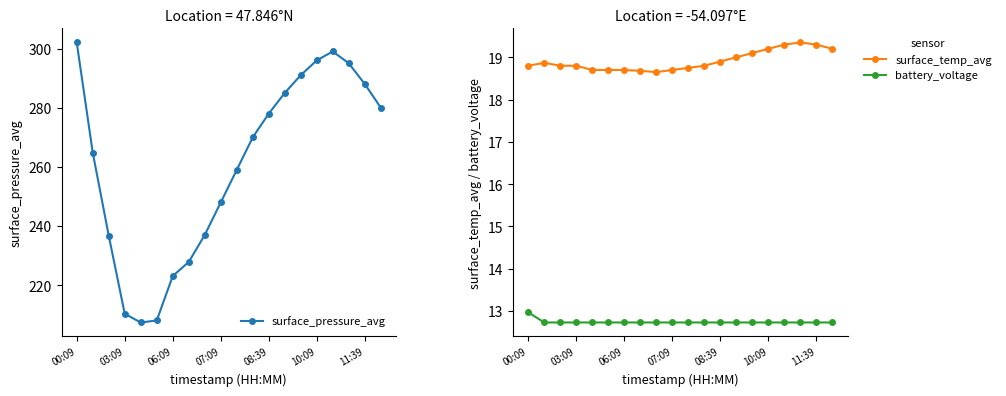

What is the difference between the maximum and minimum values in the surface_pressure_avg series?

94.6